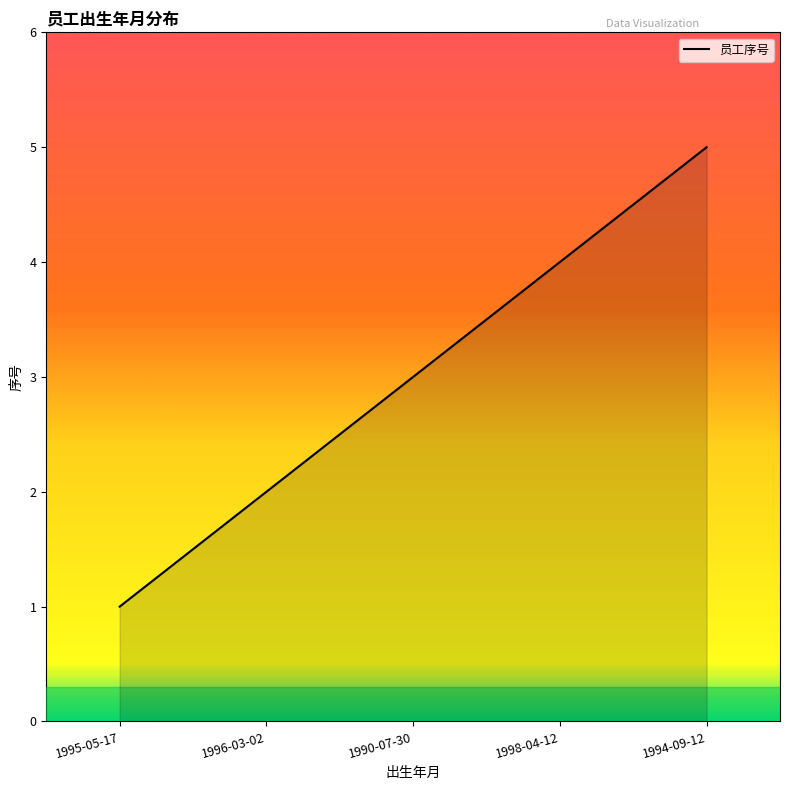

The value at 1996-03-02 is 3. True or false?

False